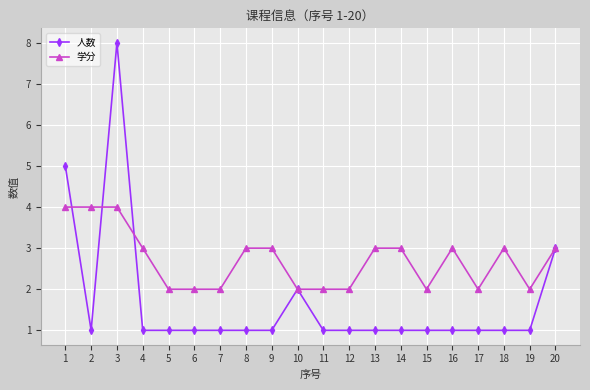

At which category is the sum across all series the highest?

3